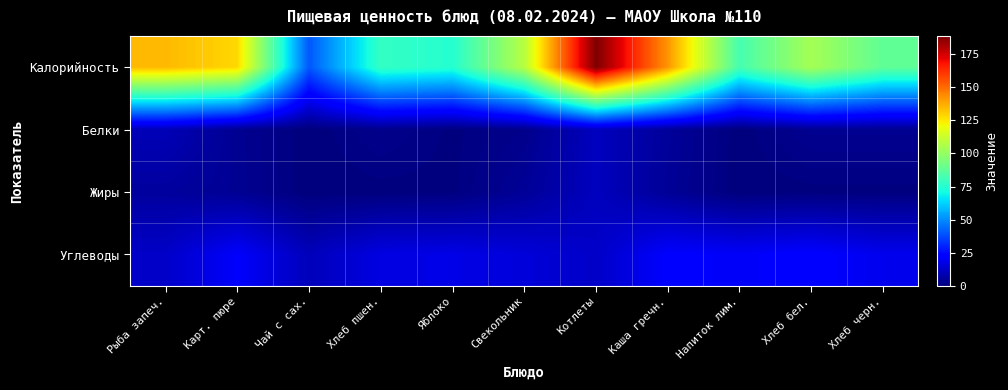

Reading left to right, list all the values displayed in this chart.

Калорийность: Рыба запеч.=134.7	Карт. пюре=128.5	Чай с сах.=39.9	Хлеб пшен.=78.0	Яблоко=74.8	Свекольник=108.0	Котлеты=188.9	Каша гречн.=141.9	Напиток лим.=82.2	Хлеб бел.=104.0	Хлеб черн.=88.0
Белки: Рыба запеч.=9.5	Карт. пюре=3.3	Чай с сах.=0.0	Хлеб пшен.=2.4	Яблоко=0.4	Свекольник=2.2	Котлеты=10.8	Каша гречн.=4.8	Напиток лим.=0.1	Хлеб бел.=3.2	Хлеб черн.=3.2
Жиры: Рыба запеч.=5.3	Карт. пюре=3.5	Чай с сах.=0.0	Хлеб пшен.=0.3	Яблоко=0.4	Свекольник=4.2	Котлеты=10.8	Каша гречн.=4.1	Напиток лим.=0.0	Хлеб бел.=0.4	Хлеб черн.=0.4
Углеводы: Рыба запеч.=12.2	Карт. пюре=20.9	Чай с сах.=10.0	Хлеб пшен.=16.5	Яблоко=17.3	Свекольник=15.1	Котлеты=12.1	Каша гречн.=21.5	Напиток лим.=20.2	Хлеб бел.=22.0	Хлеб черн.=18.4